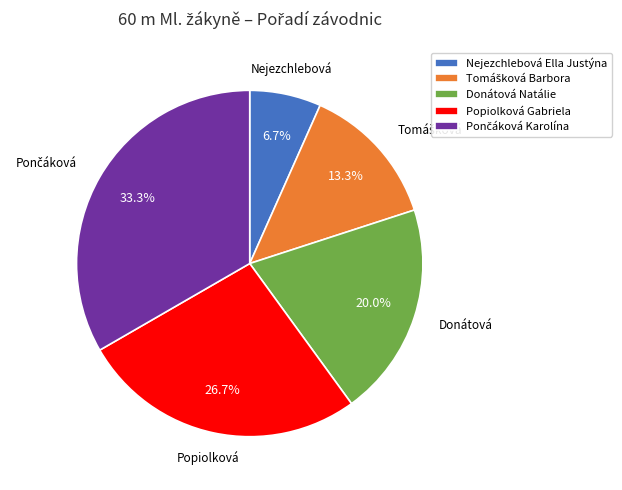

Is the sum of Donátová Natálie and Nejezchlebová Ella Justýna greater than half?

No